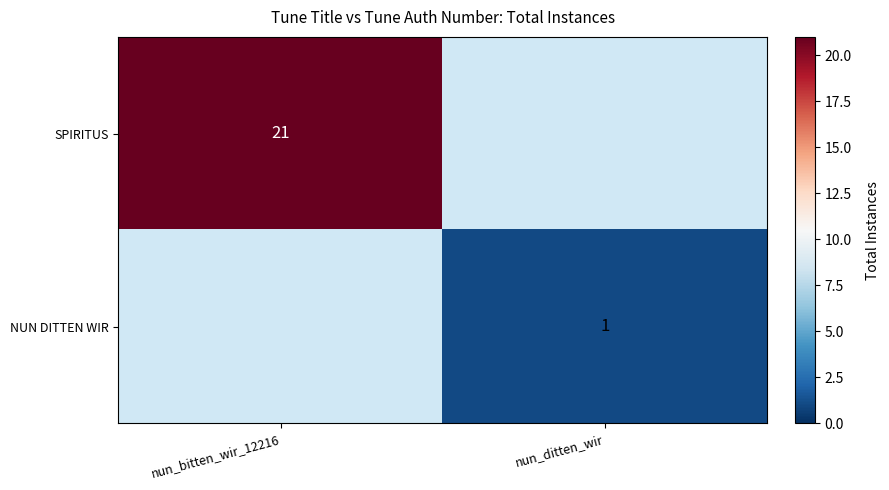

The value of SPIRITUS at nun_bitten_wir_12216 is 11. True or false?

False